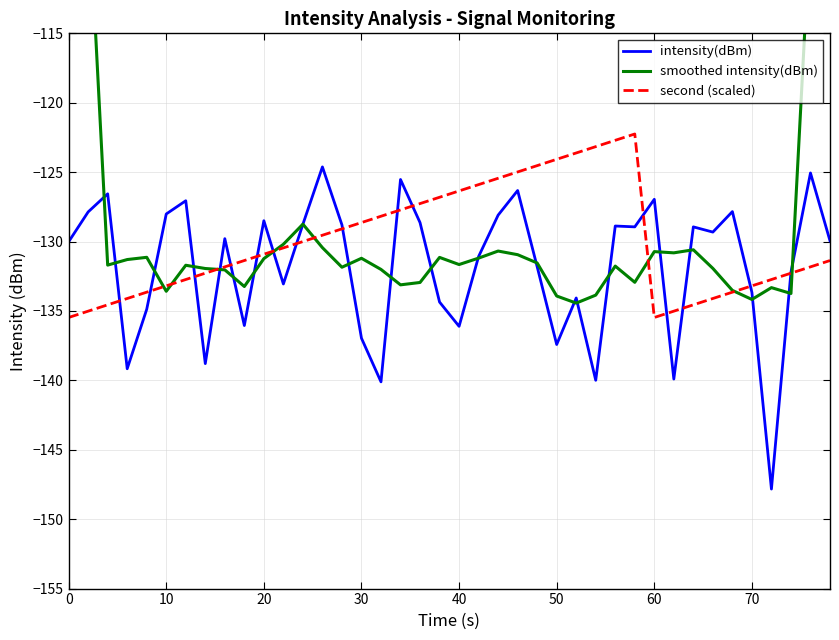

True or false: second (scaled) has a value of -49.1 at 30.

False